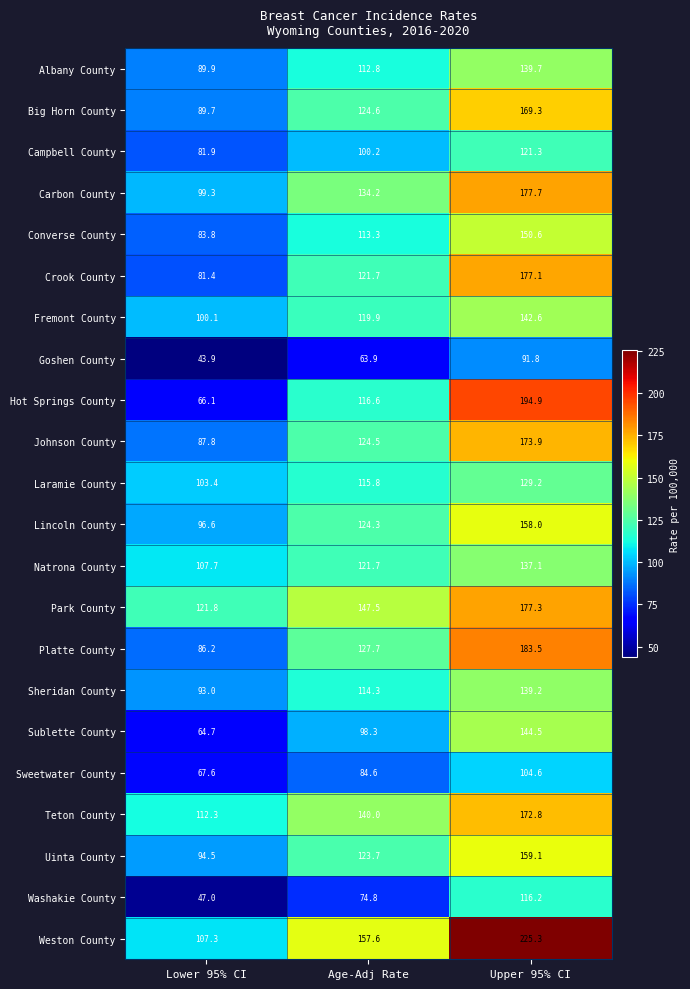

How many distinct data groups are displayed?

22